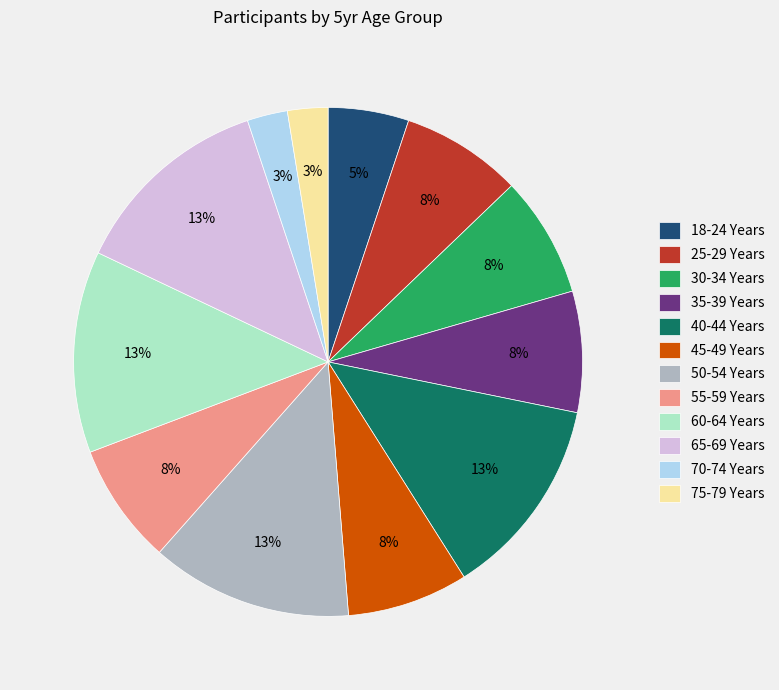

To the nearest percent, what is the difference between the 65-69 Years and 30-34 Years slice percentages?

5%